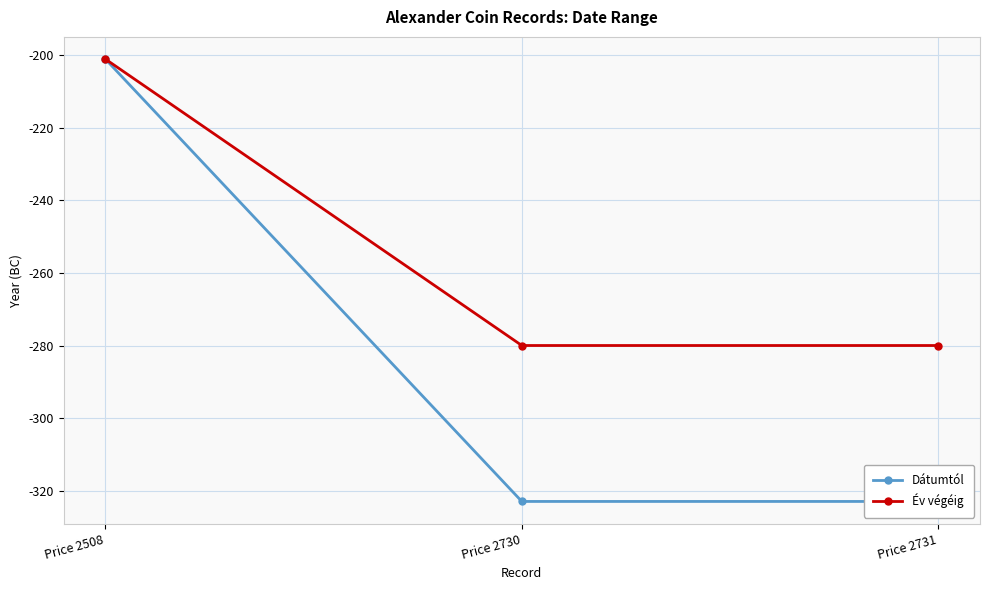

Which series changed the most between Price 2508 and Price 2730?

Dátumtól